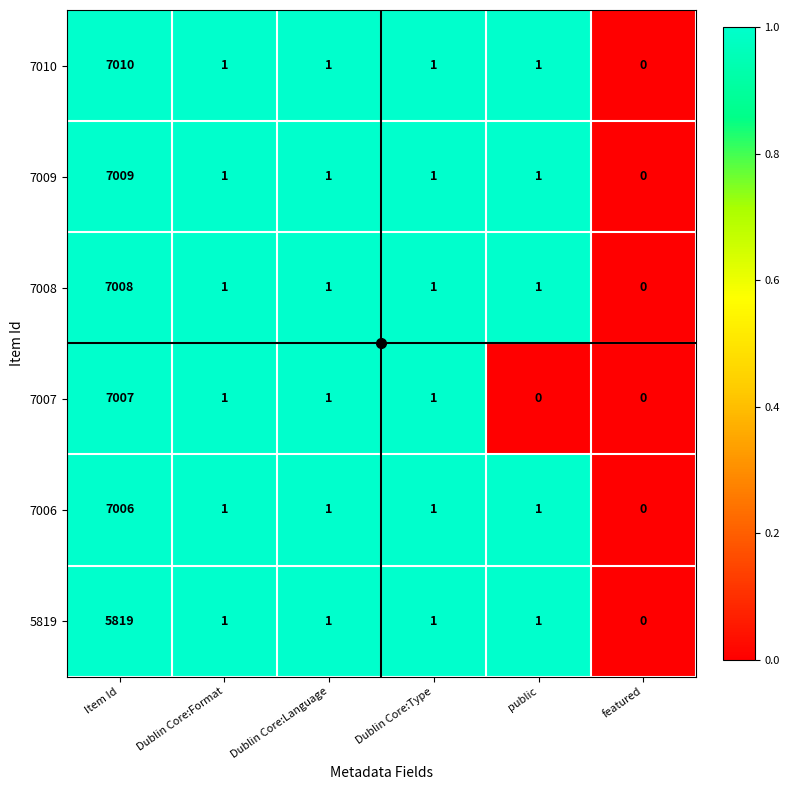

What is the sum of the 5819 values at Dublin Core:Type and Item Id?

5820